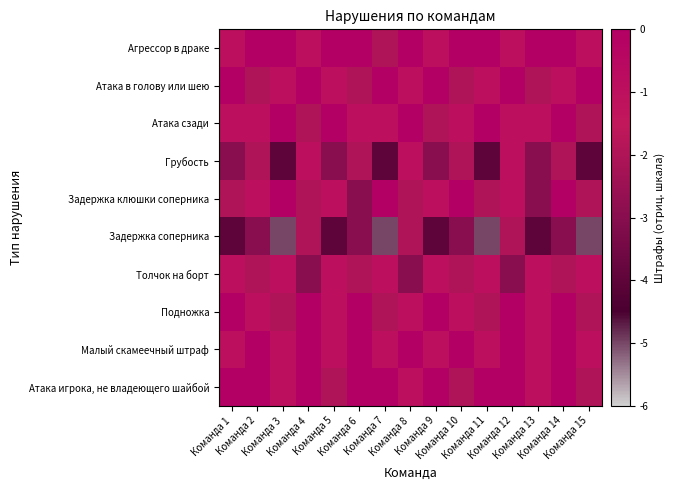

At Команда 1, list the series in order from largest to smallest.

Атака в голову или шею, Подножка, Атака игрока, не владеющего шайбой, Агрессор в драке, Атака сзади, Толчок на борт, Малый скамеечный штраф, Задержка клюшки соперника, Грубость, Задержка соперника